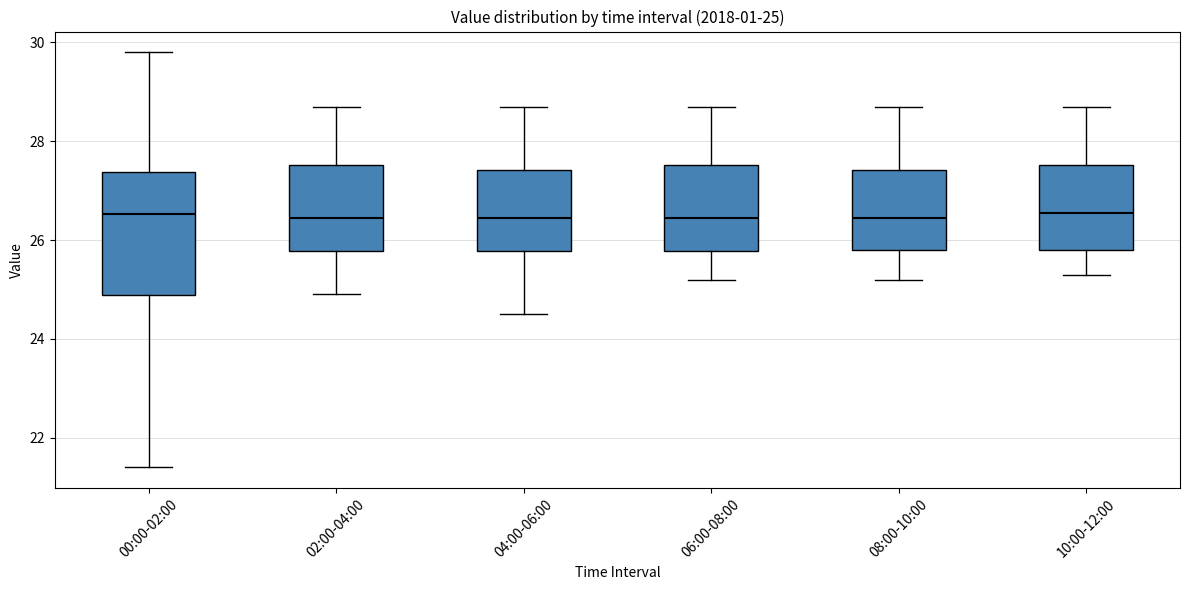

Comparing the boxes themselves (not the whiskers), which one is the tallest?

00:00-02:00